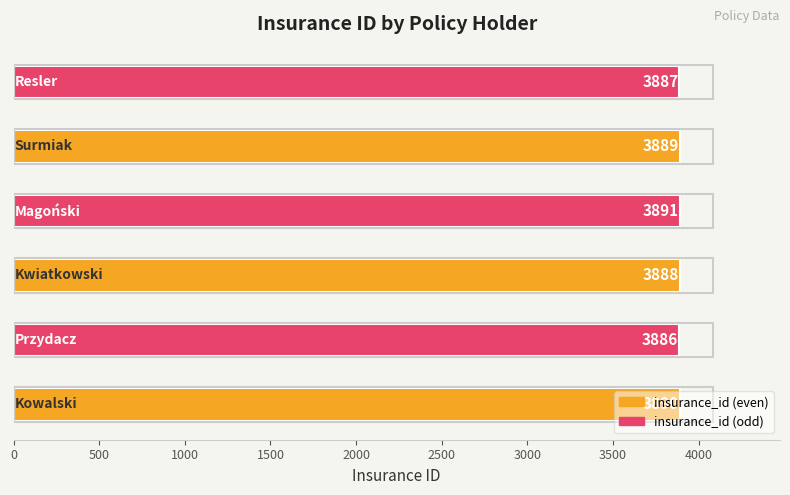

What is the change in value from Kwiatkowski to Magoński?

+3